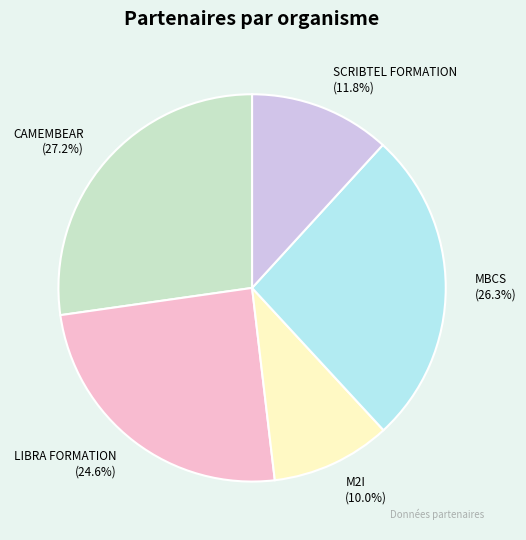

Is it true that CAMEMBEAR is 42% of the pie?

False